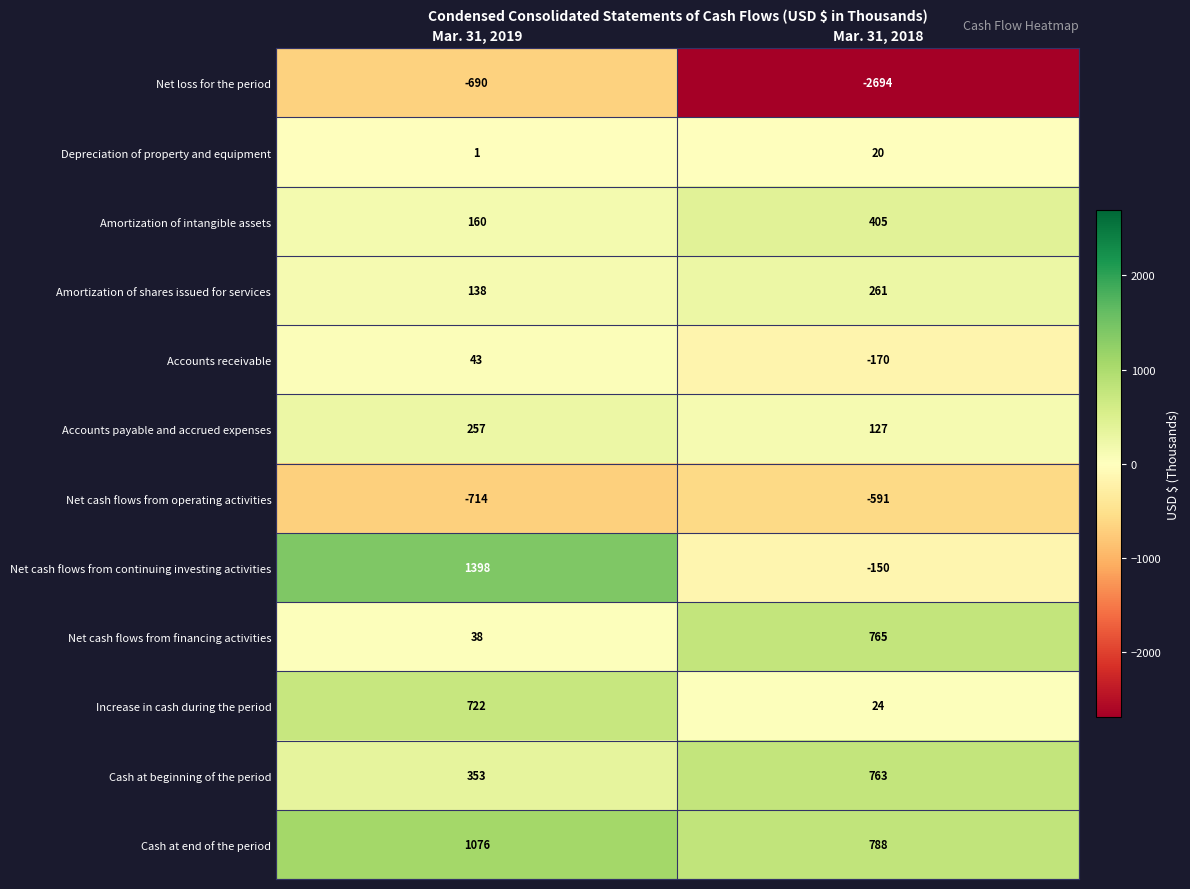

Reading right to left, what are all the values shown in this chart?

Net loss for the period: -2694	-690
Depreciation of property and equipment: 20	1
Amortization of intangible assets: 405	160
Amortization of shares issued for services: 261	138
Accounts receivable: -170	43
Accounts payable and accrued expenses: 127	257
Net cash flows from operating activities: -591	-714
Net cash flows from continuing investing activities: -150	1398
Net cash flows from financing activities: 765	38
Increase in cash during the period: 24	722
Cash at beginning of the period: 763	353
Cash at end of the period: 788	1076